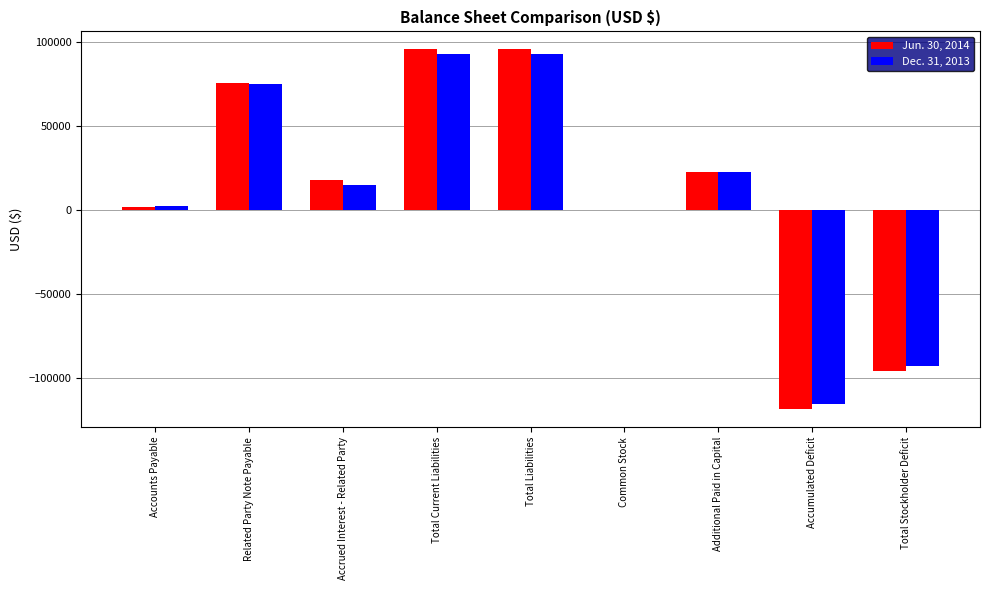

Where is Dec. 31, 2013 nearest to the value -11350?

Common Stock